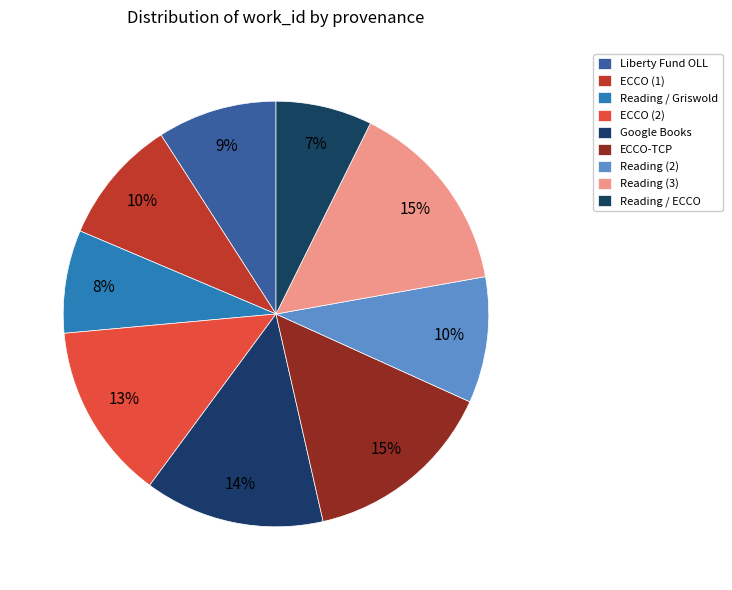

How many slices are in this pie chart?

9